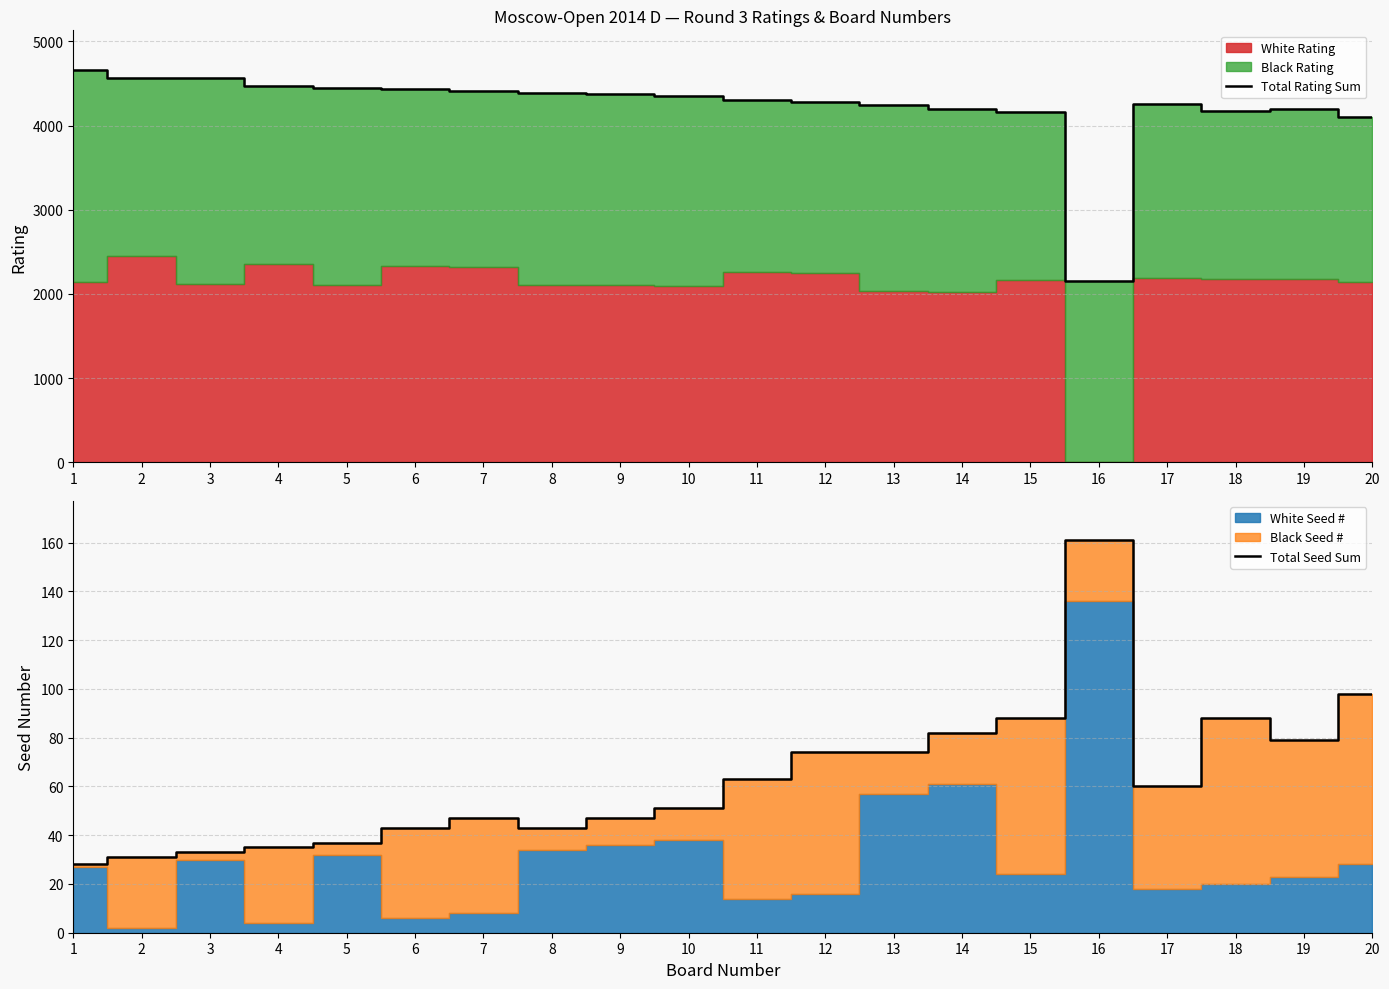

At which category is the sum across all series the highest?

1